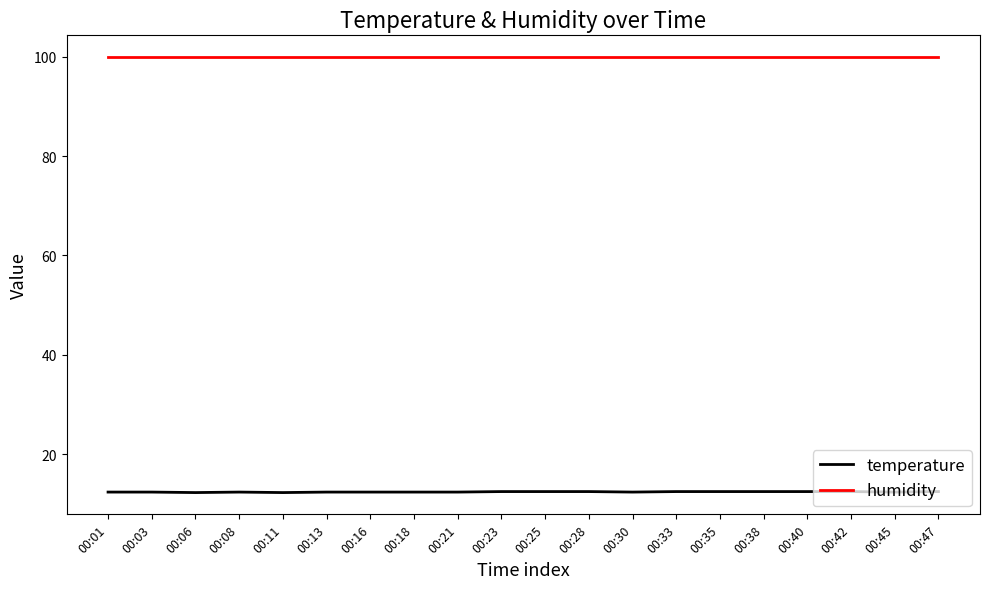

What is the smallest value displayed?

12.3